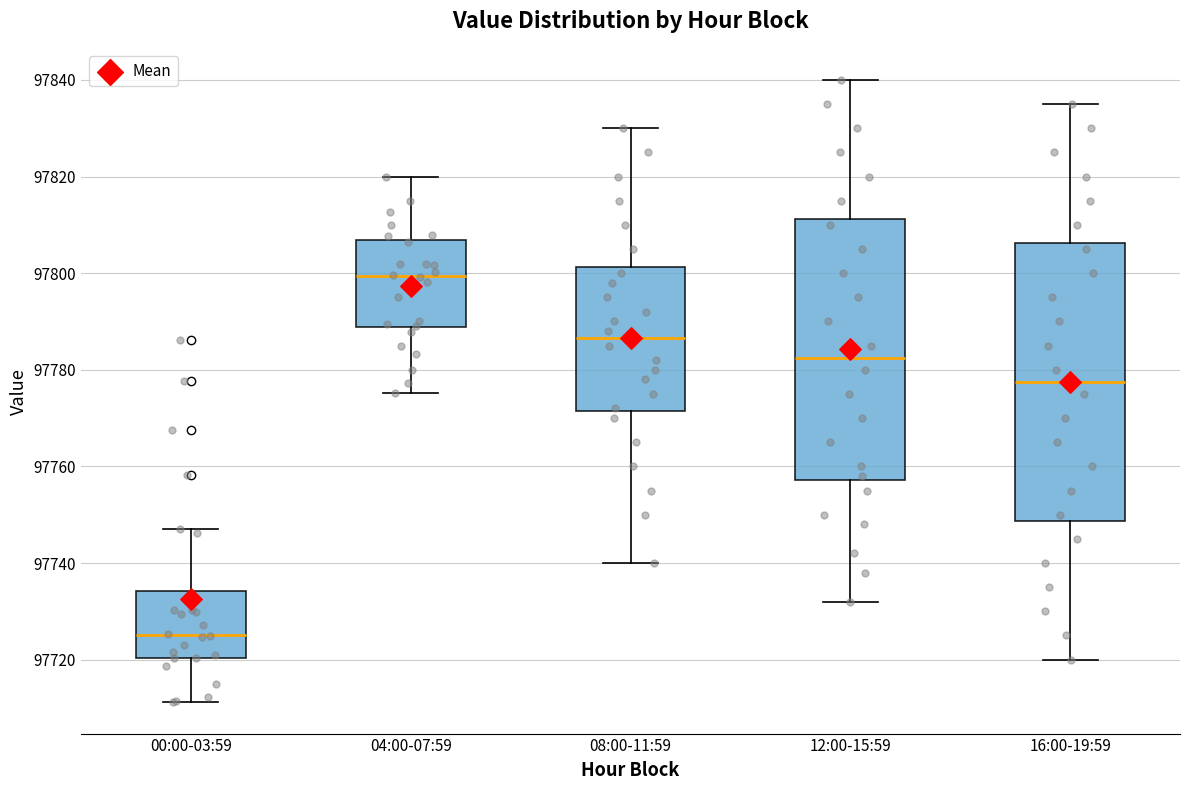

Where does the upper whisker of the box for 08:00-11:59 end on the y-axis? The values are not printed on the chart, so give them approximately, as read against the axis.

97830